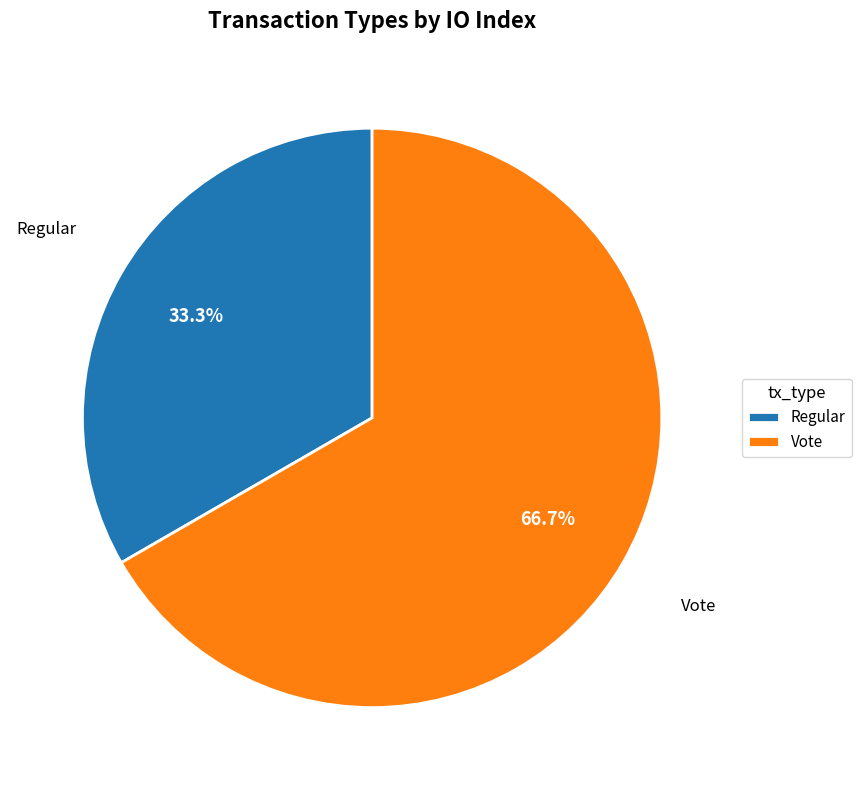

What is the largest slice in the pie chart?

Vote